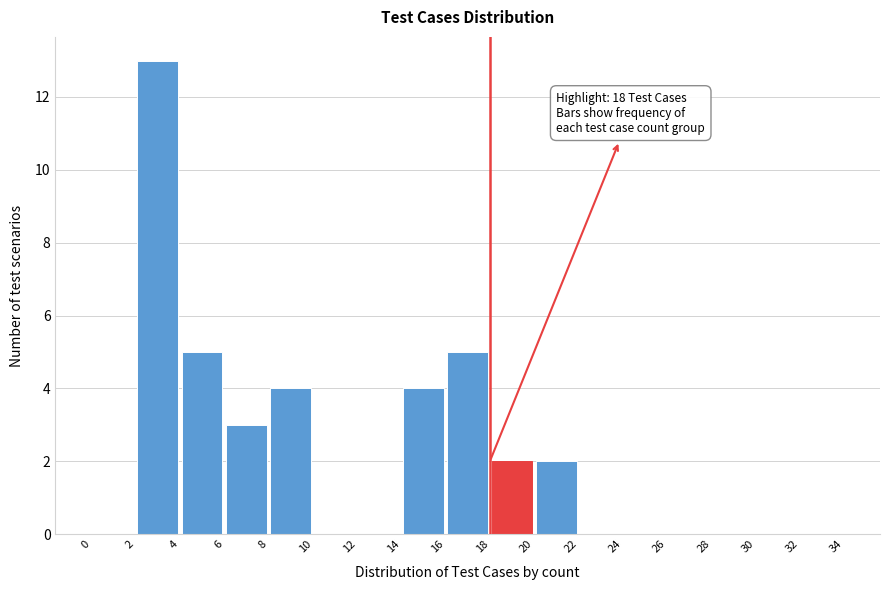

Over which range of the x-axis is the bar tallest?

2 to 4